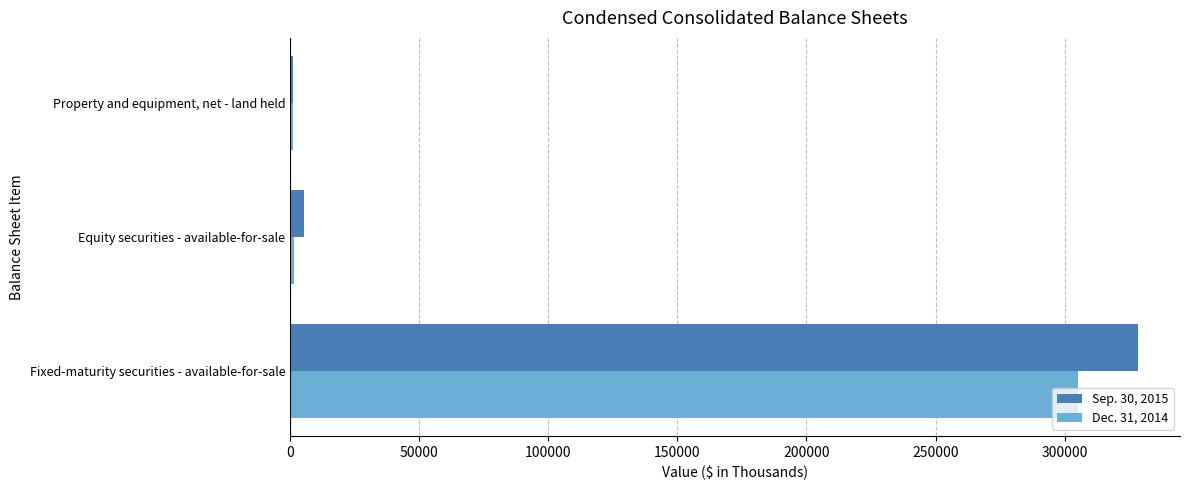

What is the average value of the Sep. 30, 2015 series?

111633